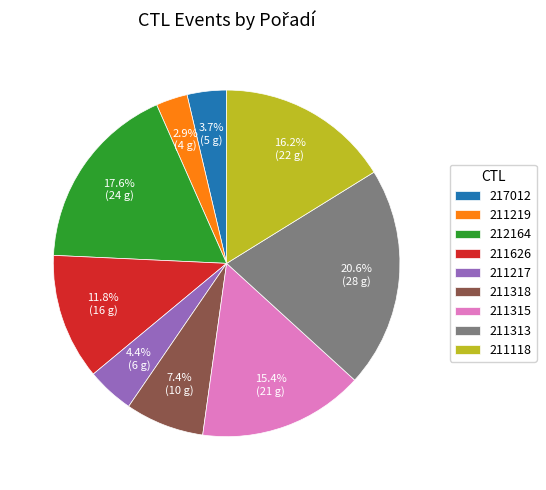

Combined, what portion of the pie is 217012 and 212164?

21.3%